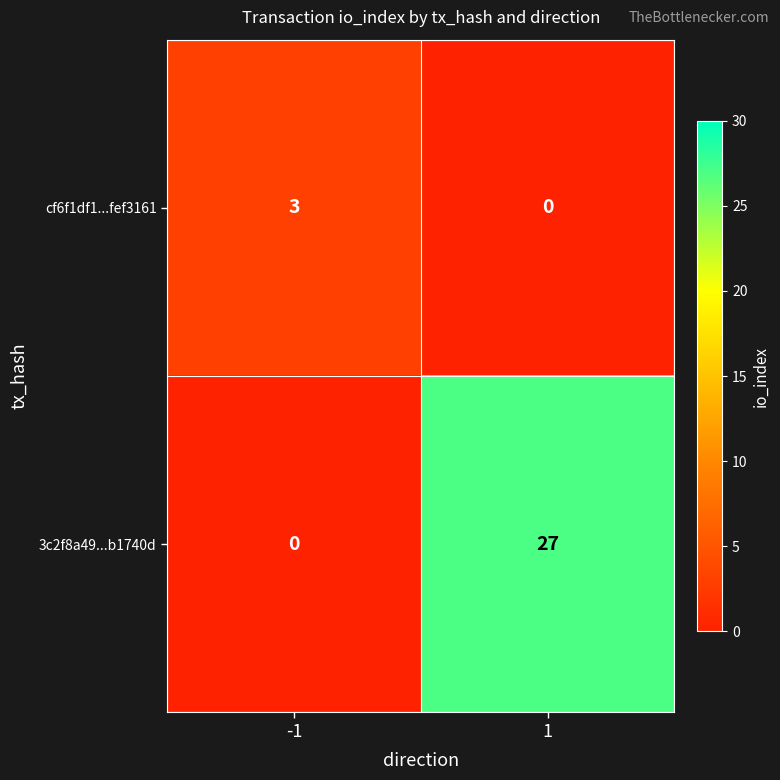

Count the number of categories in the chart.

2